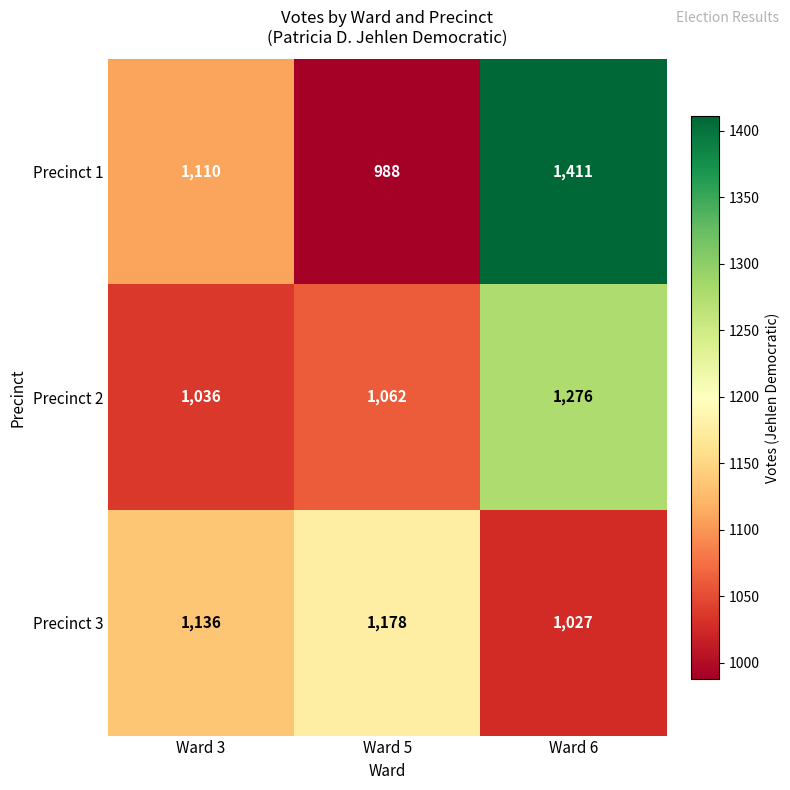

Count the Precinct 1 values in the range 988 to 1411.

3